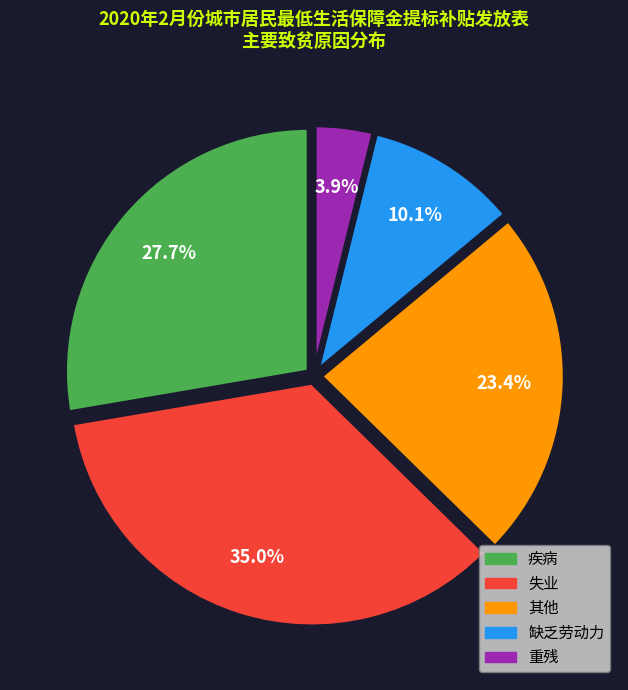

Rank the categories by value from highest to lowest.

失业, 疾病, 其他, 缺乏劳动力, 重残